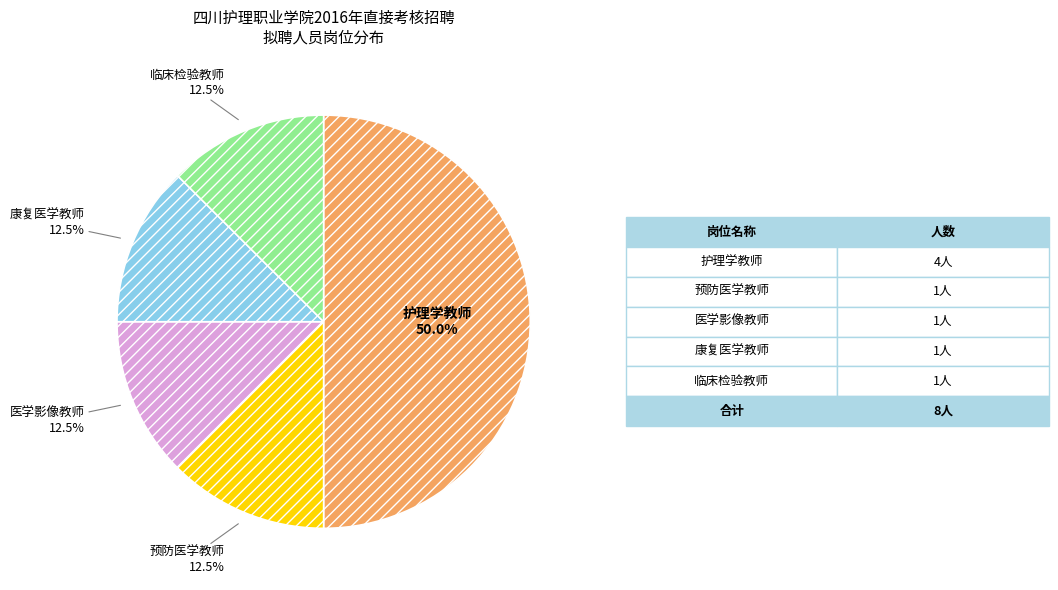

To the nearest percent, what is the average slice percentage?

20%